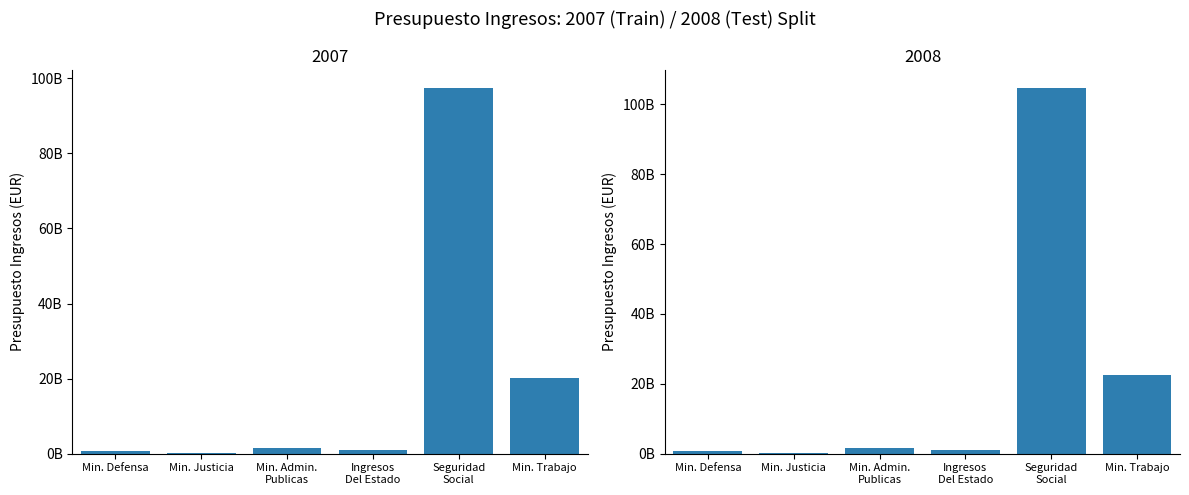

Which series has the largest range (max minus min)?

Presupuesto Ingresos